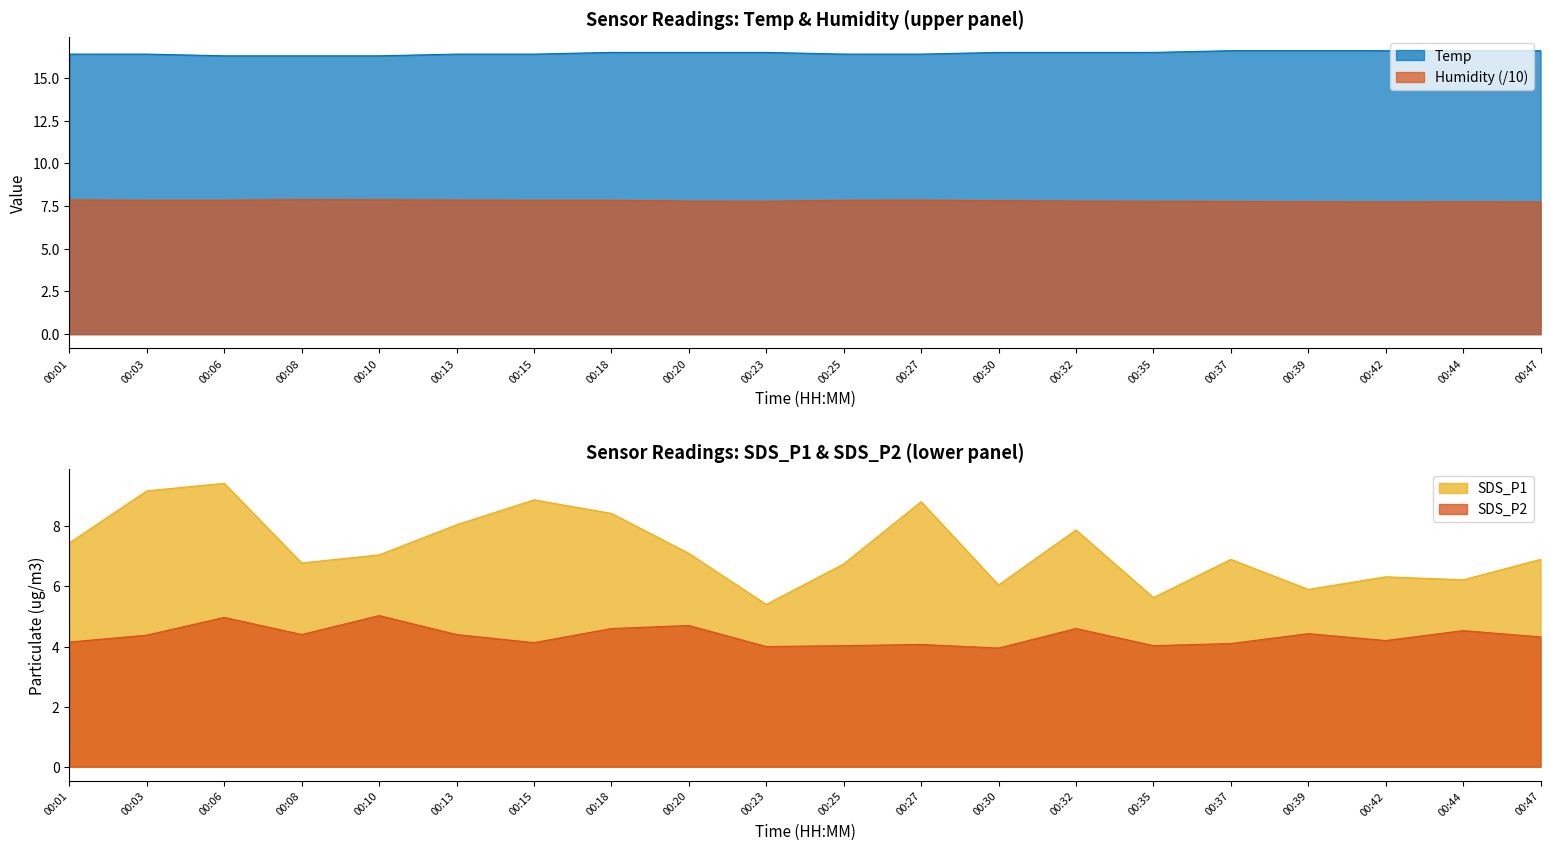

Which category has the highest value across all series?

00:37